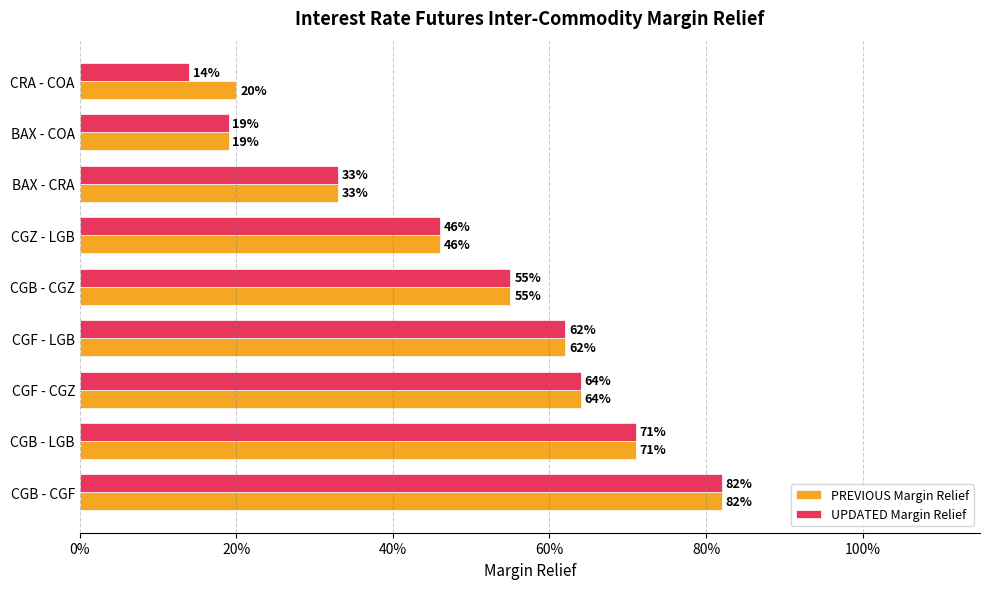

What is the sum of all UPDATED Margin Relief values?

4.5